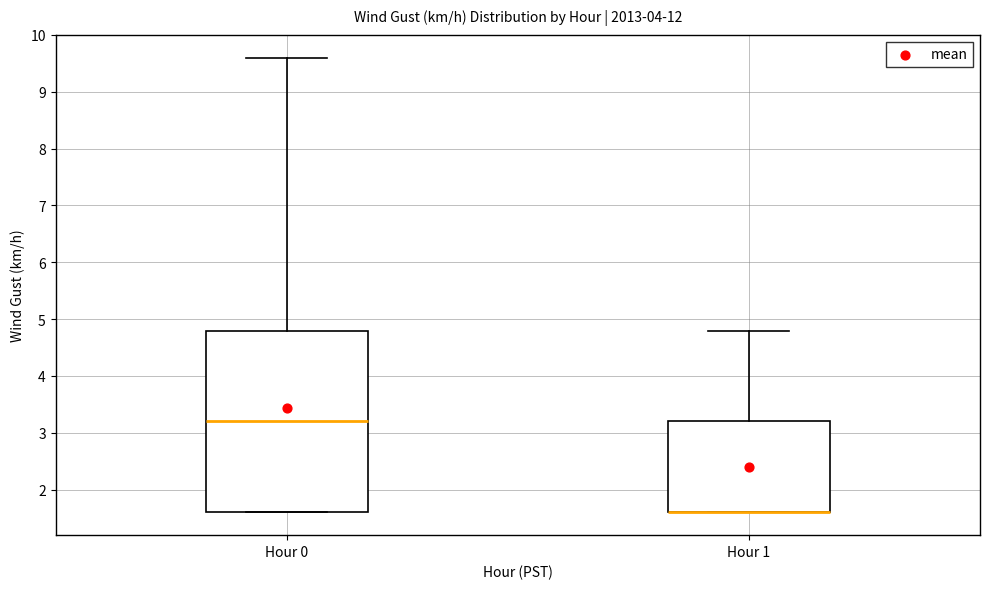

Reading left to right, transcribe this box plot: for each box, give where its median line is, the range the box spans, and where its two whiskers end, as read against the y-axis. The values are not printed on the chart, so give them approximately, as read against the axis.

Hour 0: median 3.2, box 1.6 to 4.8, whiskers 1.6 to 9.6
Hour 1: median 1.6 (drawn on the box's lower edge), box 1.6 to 3.2, whiskers 1.6 to 4.8